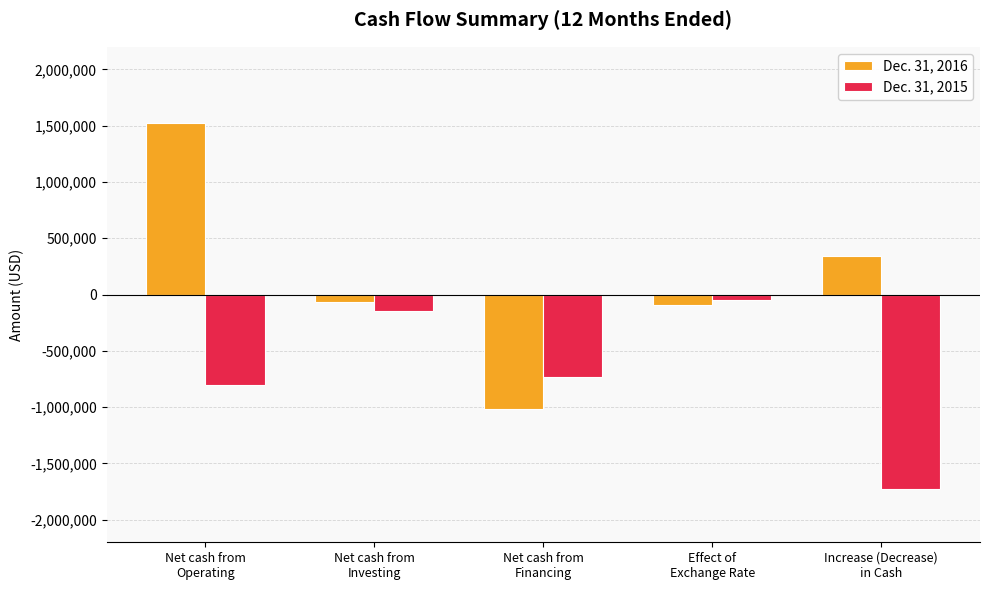

At which category does the chart reach its minimum across all series?

Increase (Decrease)
in Cash